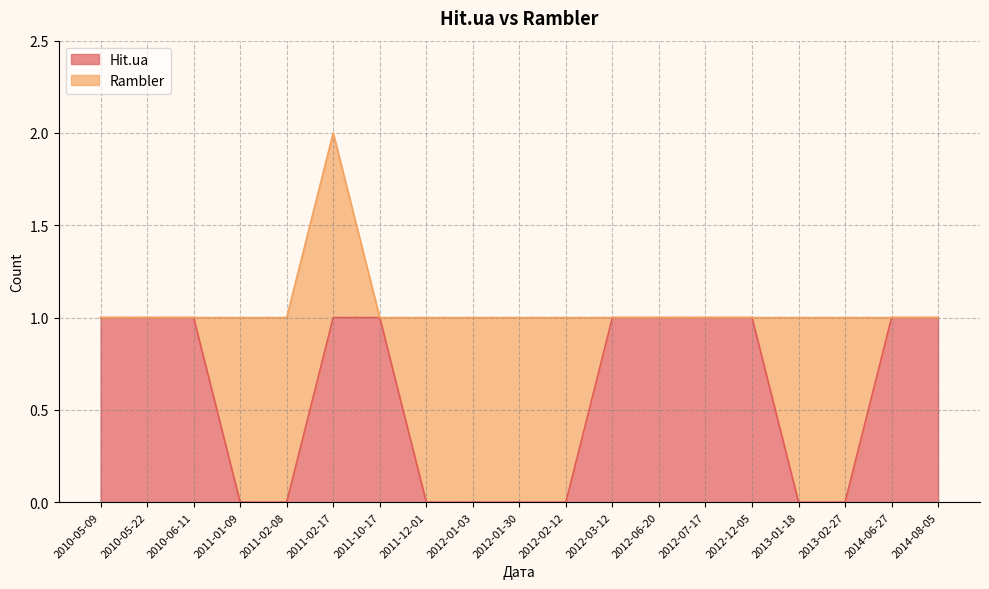

Reading left to right, list all the values displayed in this chart.

1	1	1	0	0	1	1	0	0	0	0	1	1	1	1	0	0	1	1